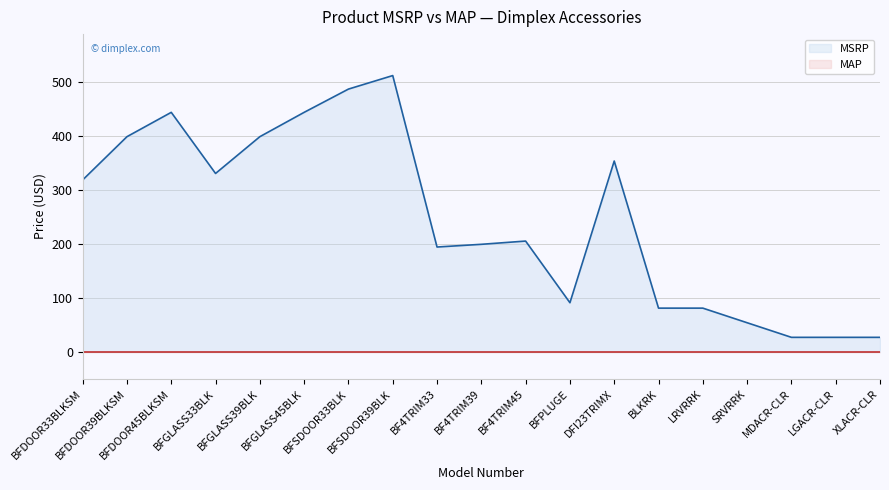

Does the chart display data point markers on the line(s)?

No